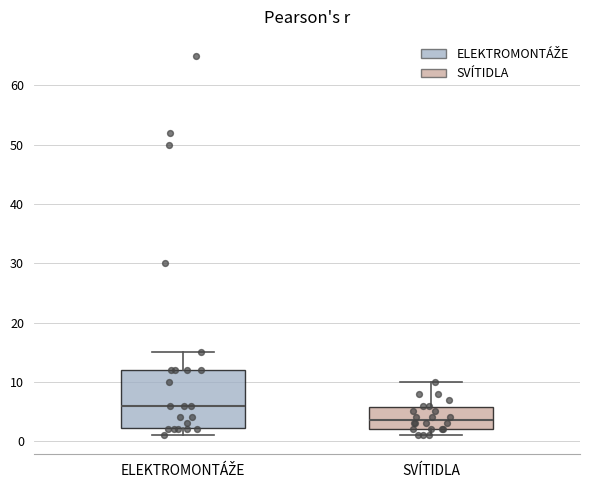

Reading left to right, read every box against the y-axis: the position of its median line, the range the box covers, and the ends of its whiskers. The values are not printed on the chart, so give them approximately, as read against the axis.

ELEKTROMONTÁŽE: median 6, box 2 to 12, whiskers 1 to 15
SVÍTIDLA: median 4, box 2 to 6, whiskers 1 to 10